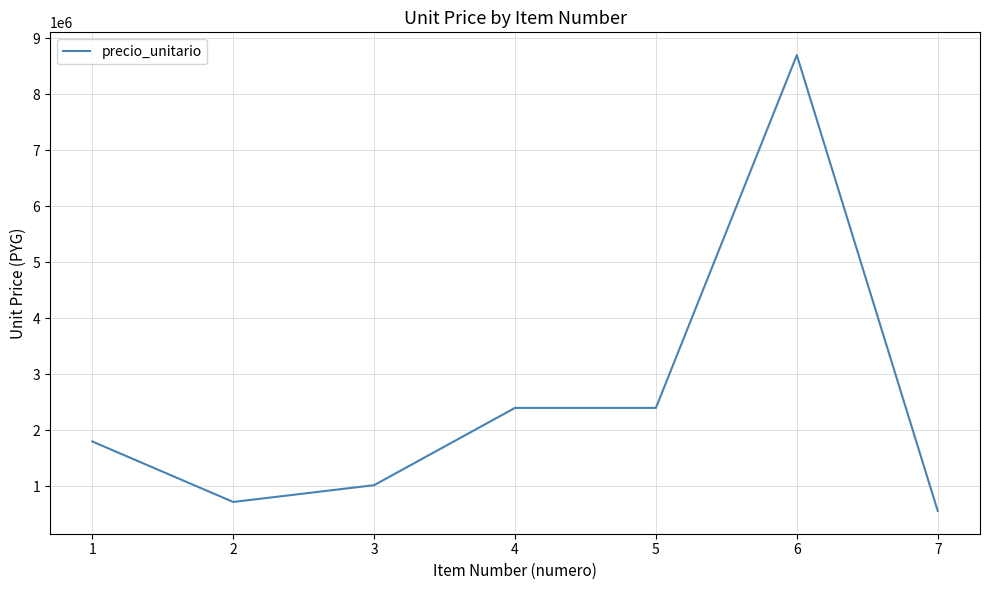

Is it true that the value at 4 is 2400000?

True